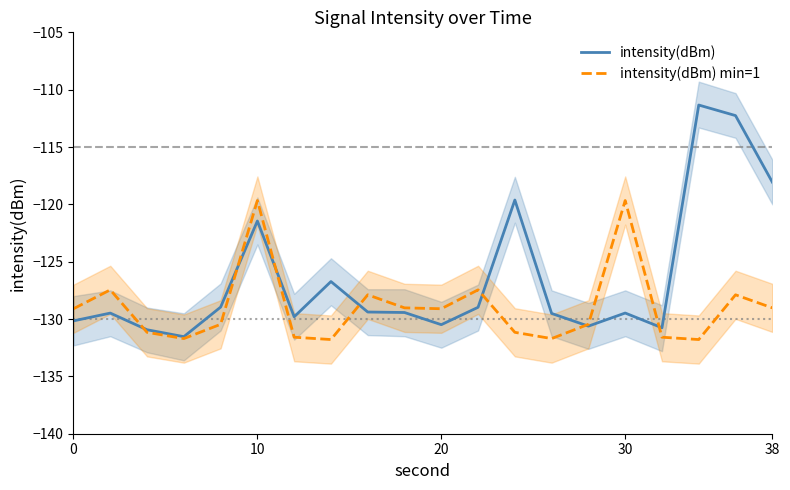

What is the highest value of the intensity(dBm) series?

-111.3